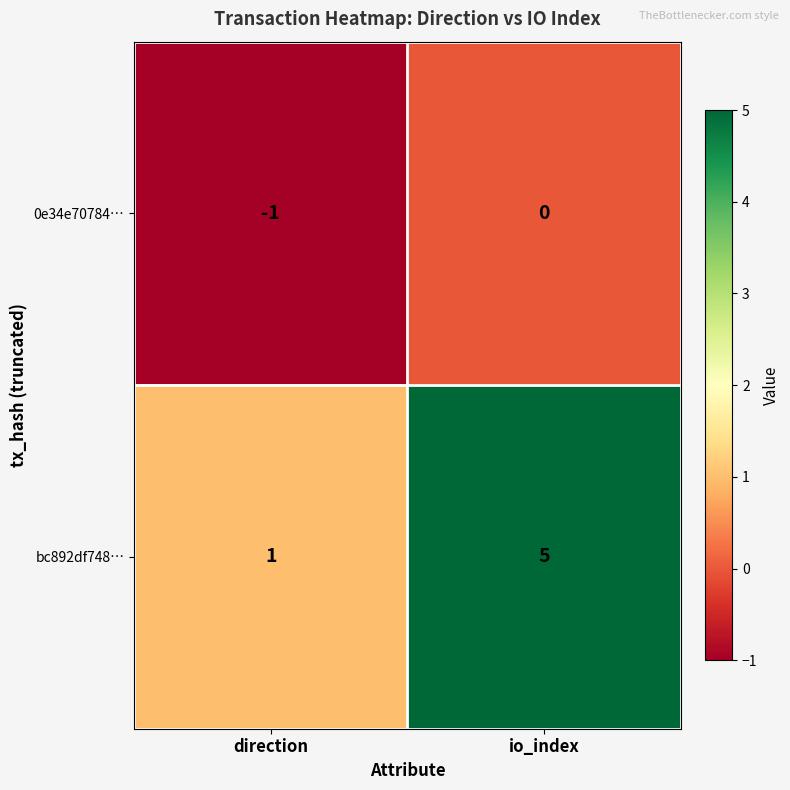

Where is 0e34e70784… nearest to the value 0?

io_index